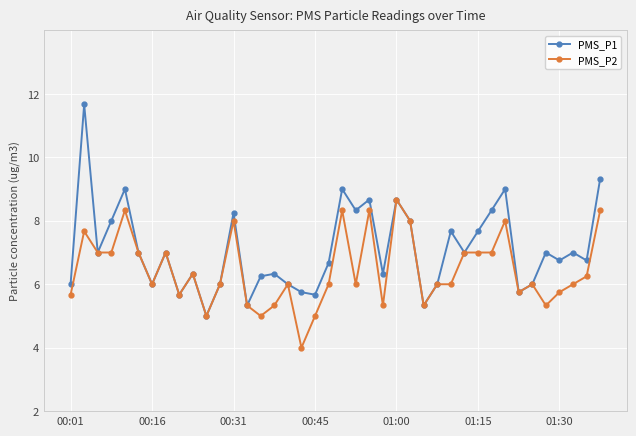

True or false: PMS_P2 has more than 2 points higher than both neighbors.

True